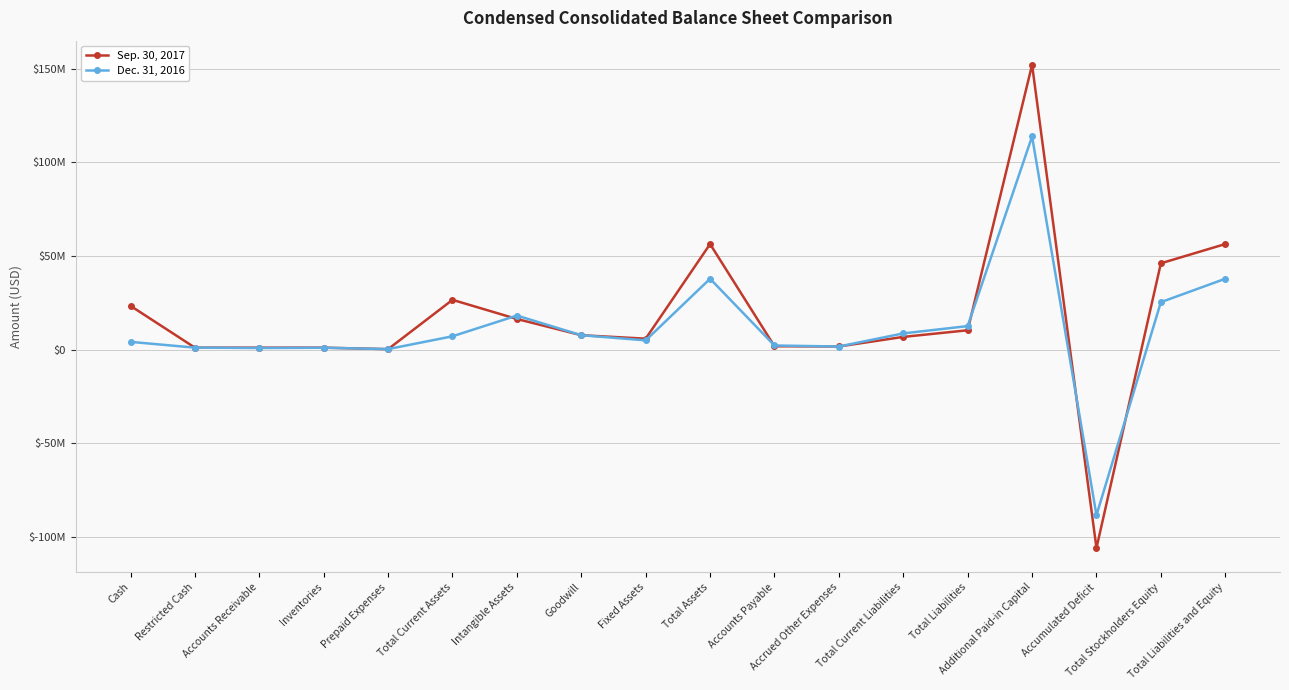

Which has a higher value, Total Assets or Intangible Assets?

Total Assets